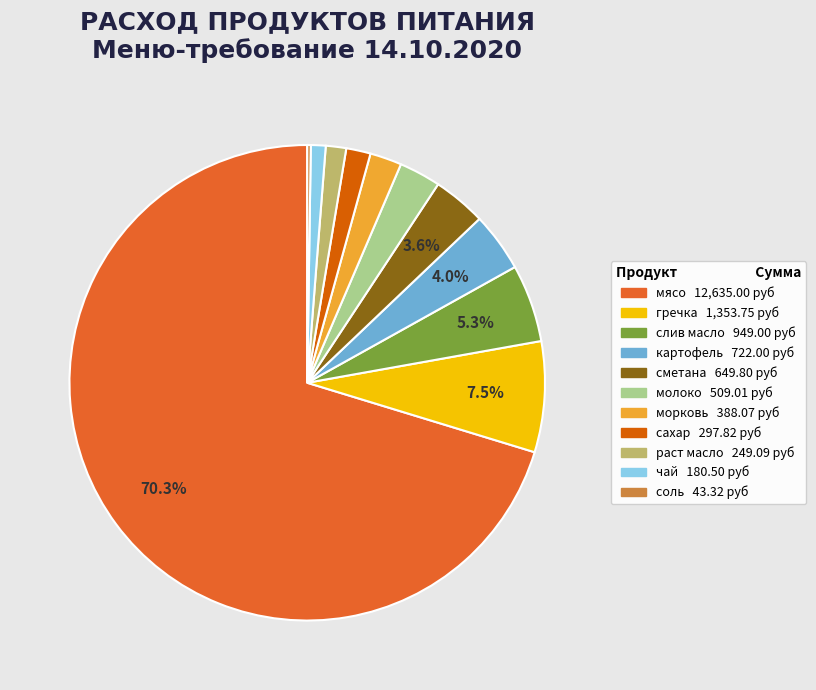

Is it true that гречка is 1% of the pie?

False